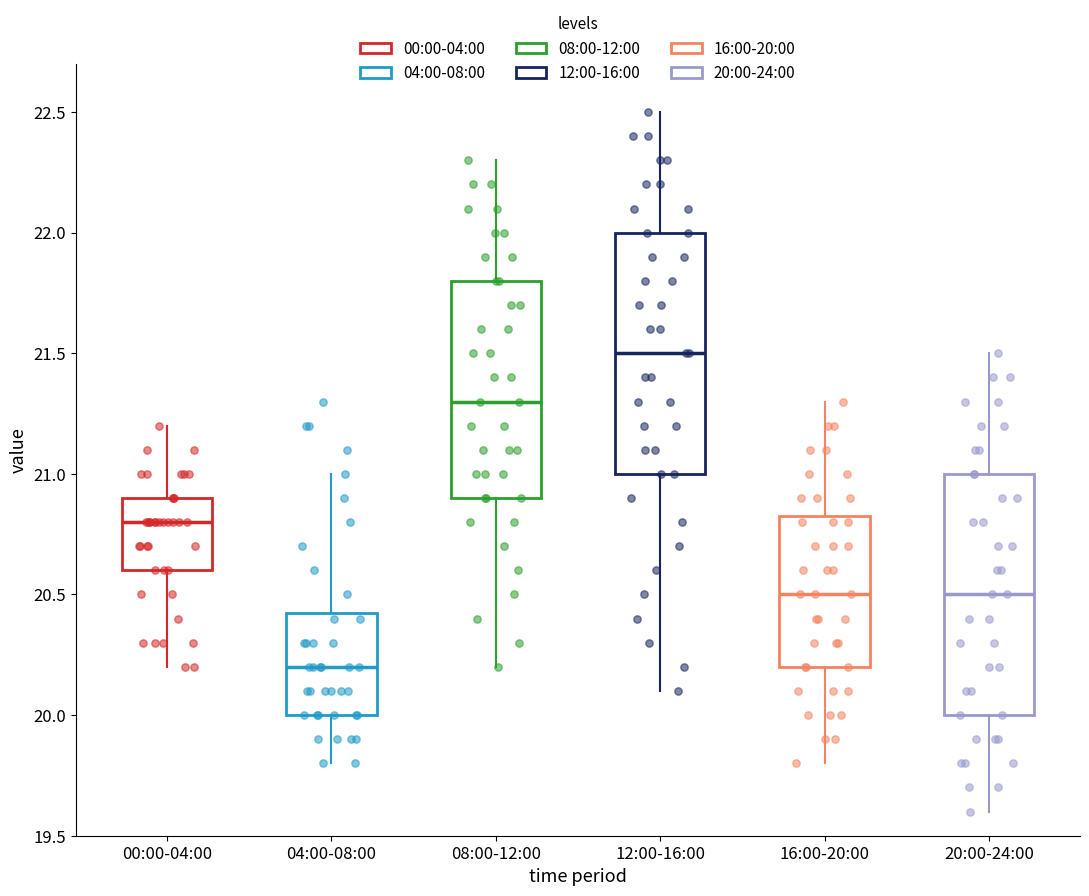

Where does the upper whisker of the box for 16:00-20:00 end on the y-axis? The values are not printed on the chart, so give them approximately, as read against the axis.

21.30